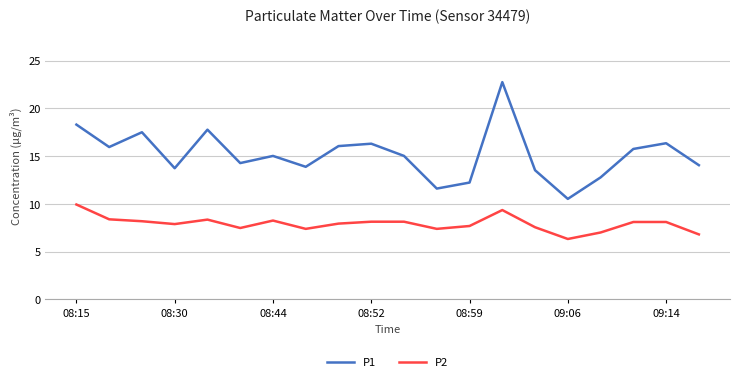

What is the difference between the maximum and minimum values in the P2 series?

3.6